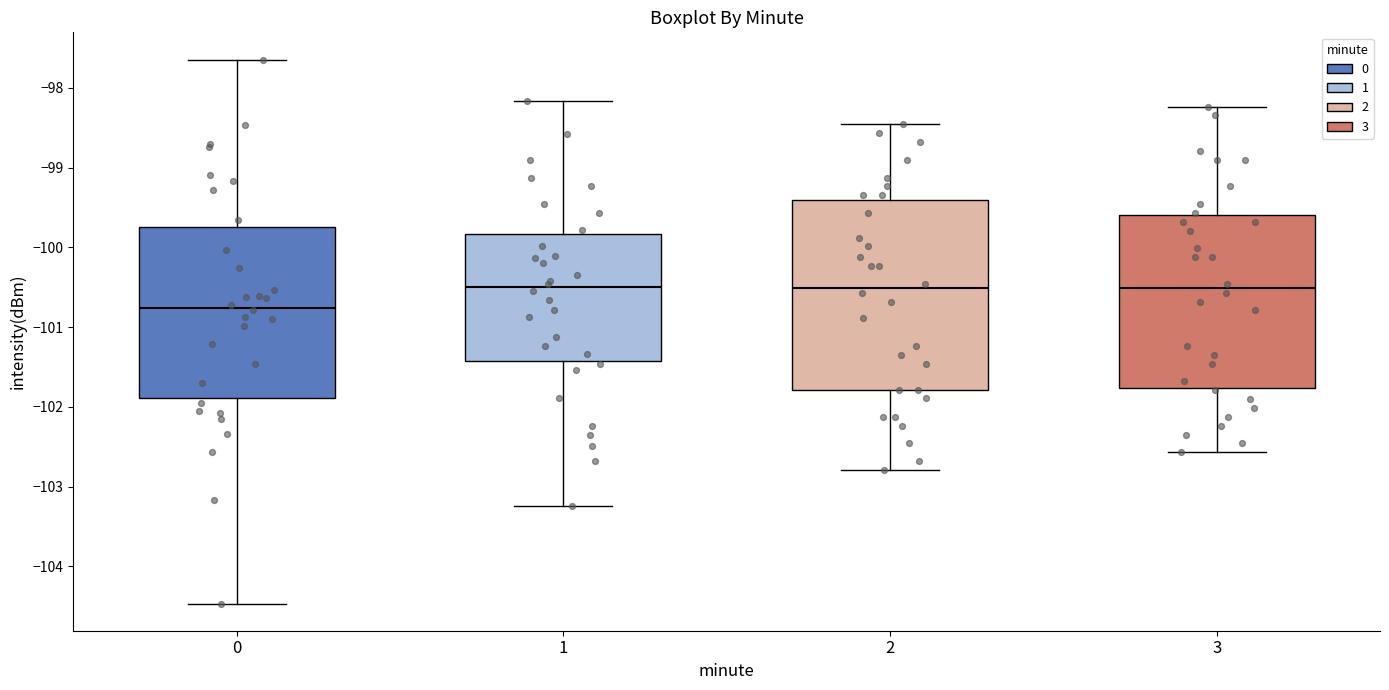

Which box is the tallest, from its lower edge to its upper edge?

2